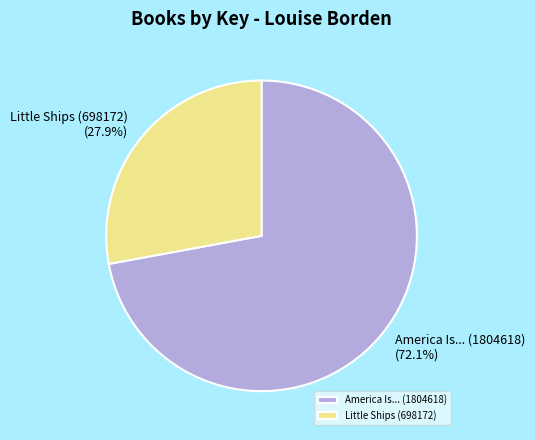

Rank the categories by value from highest to lowest.

America Is... (1804618), Little Ships (698172)